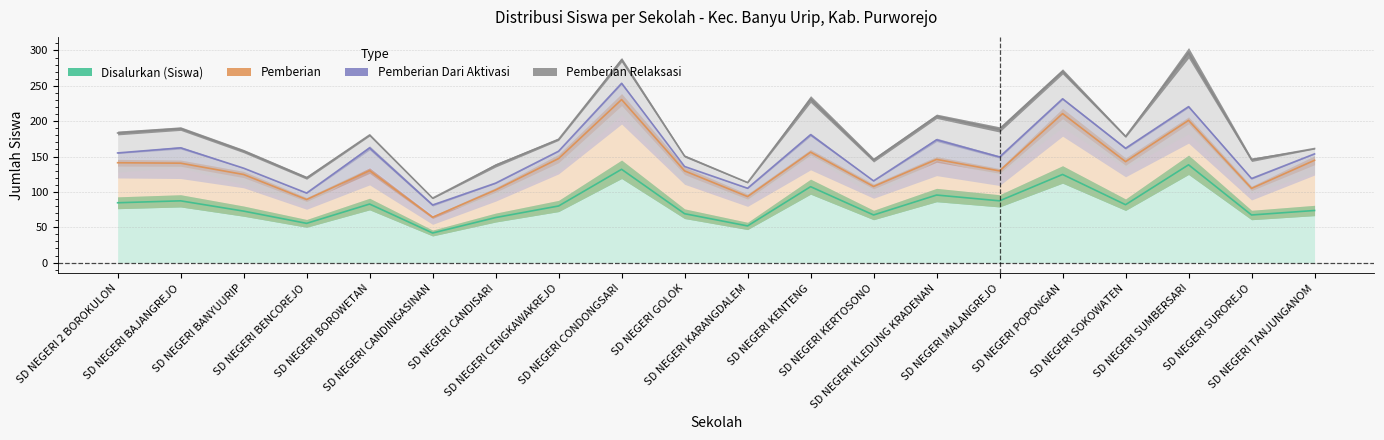

What is the total value across all series at SD NEGERI CENGKAWAKREJO?

176